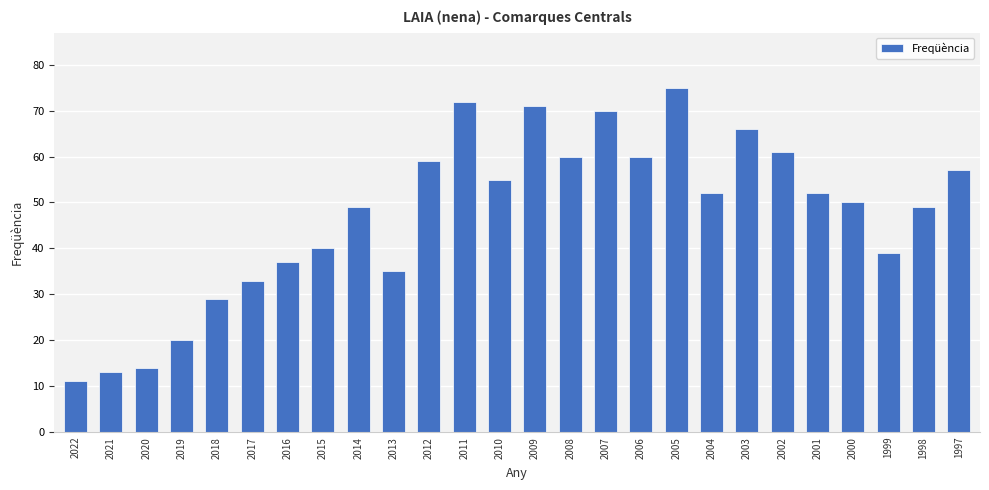

What value does the data have at 2022, to the nearest 5?

10